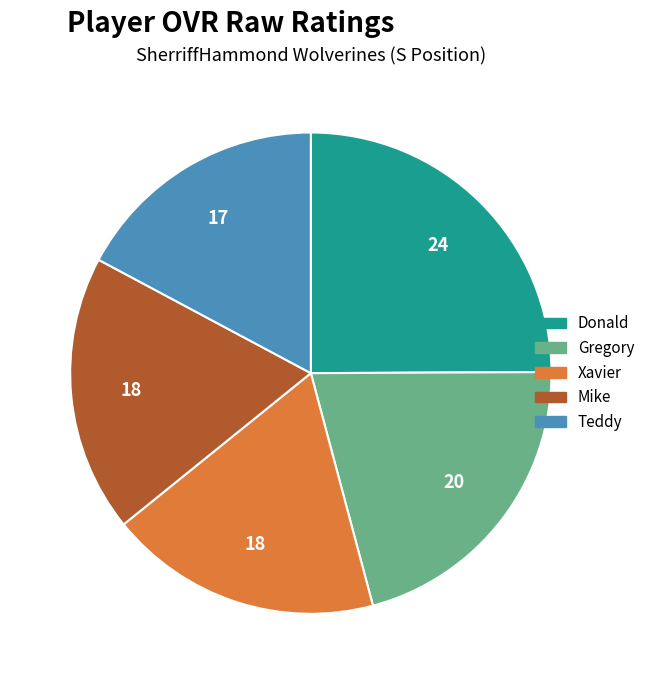

Is the sum of Xavier and Donald greater than half?

No